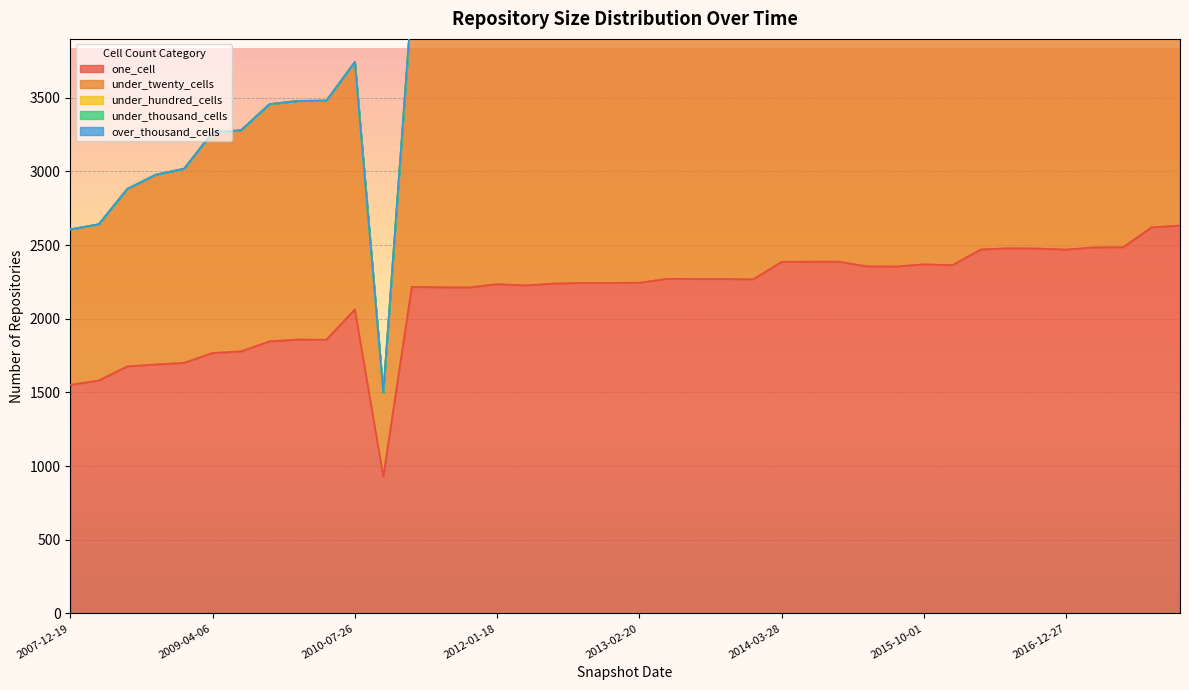

In one_cell, how many points are higher than both neighbors (excluding endpoints)?

7